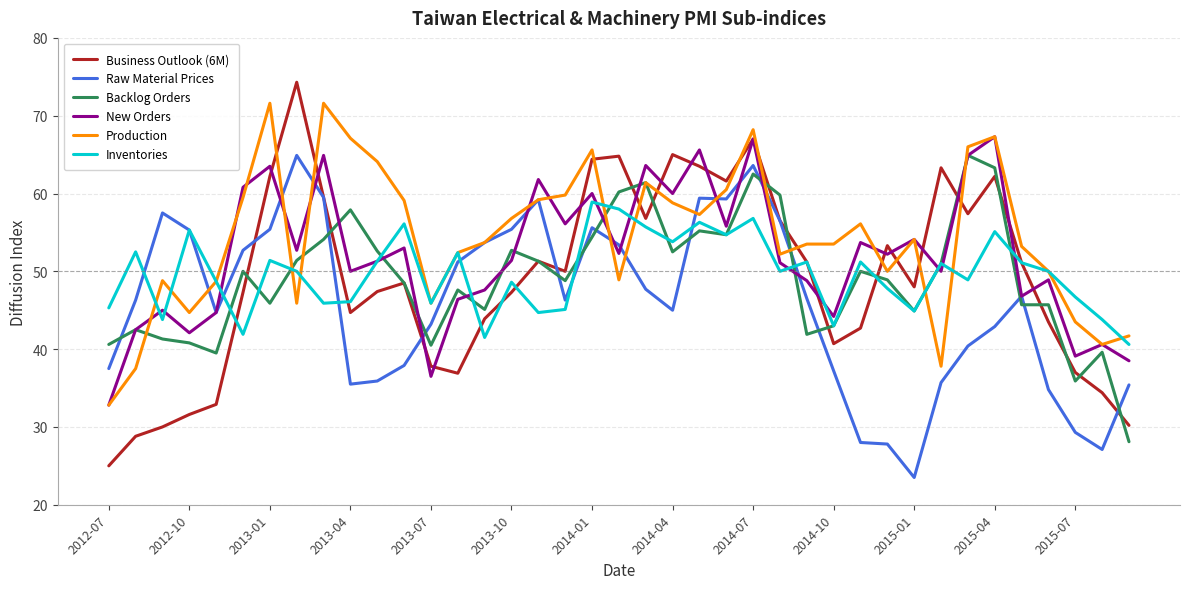

Which series ends up on top after the final intersection of Business Outlook (6M) and Production?

Production